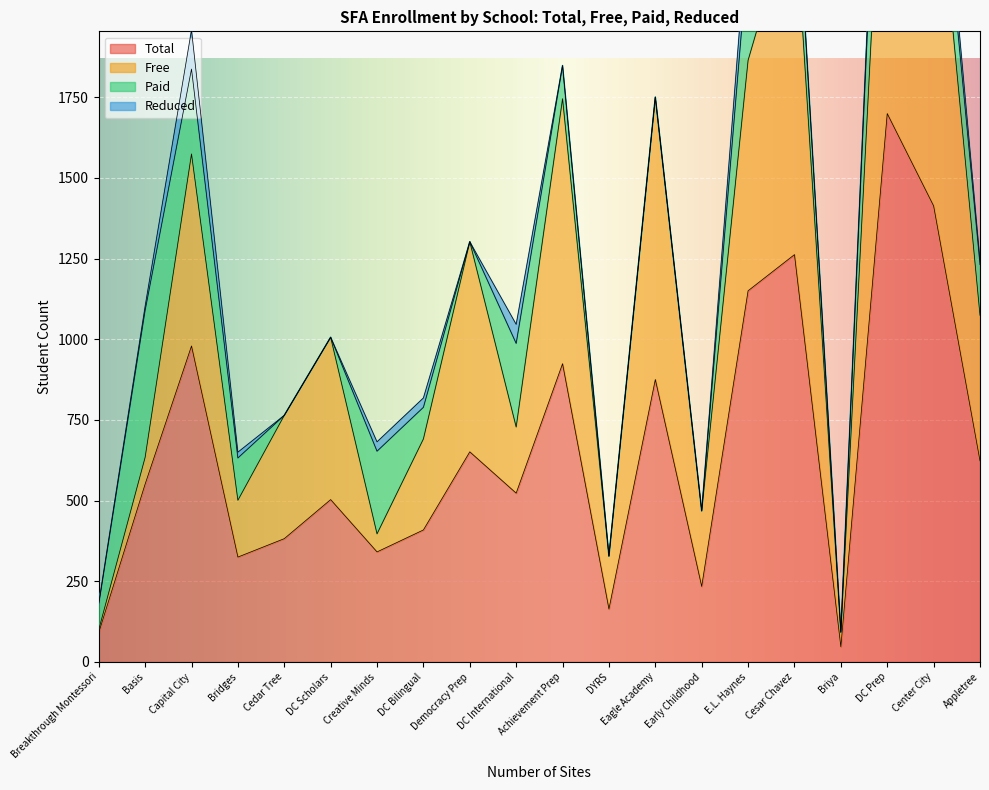

What are all the series names shown in the legend?

Total, Free, Paid, Reduced